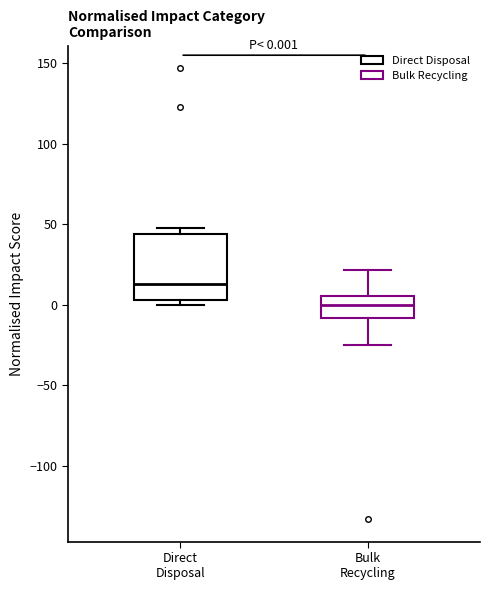

Comparing the boxes themselves (not the whiskers), which one is the tallest?

Direct Disposal